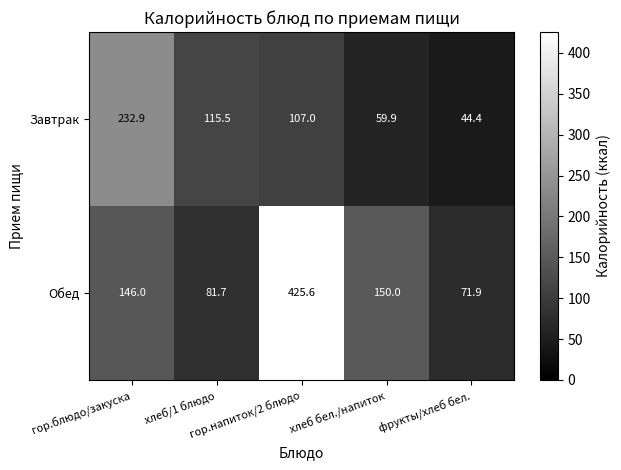

List the series in order of their overall mean, highest first.

Обед, Завтрак